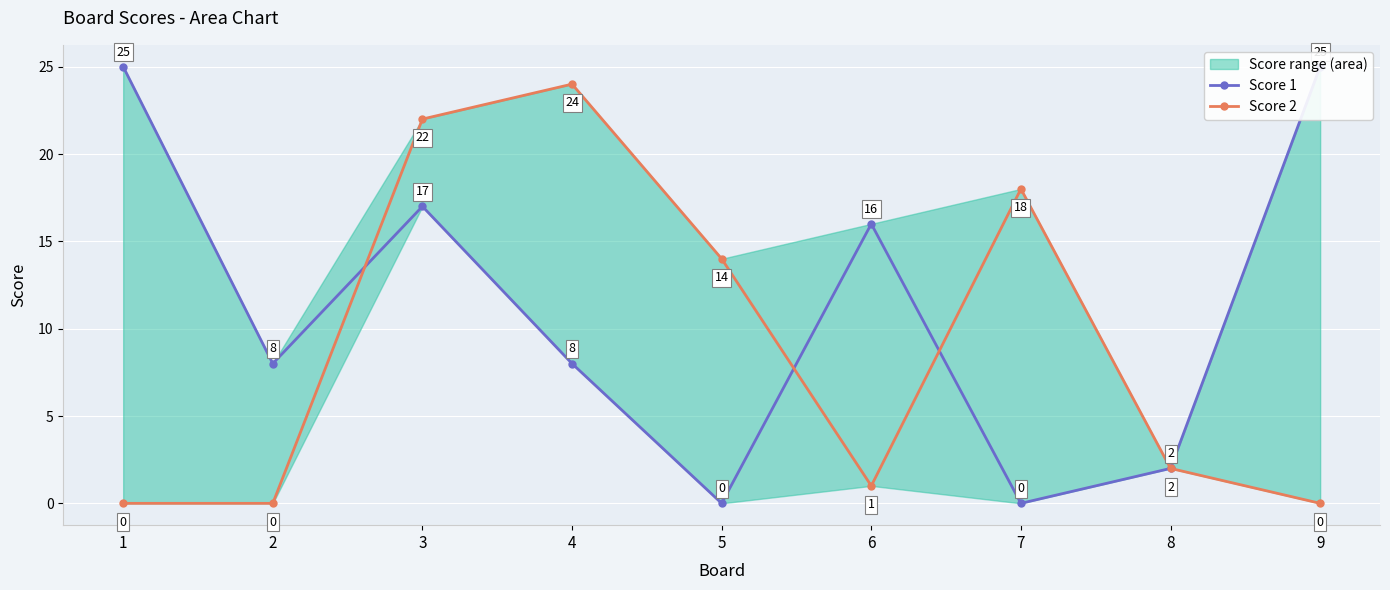

How many lines are shown in the chart?

2